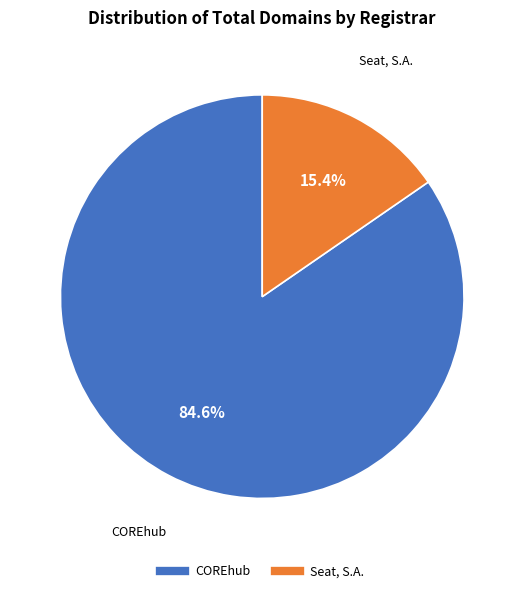

Is there any slice that represents more than half of the pie?

Yes